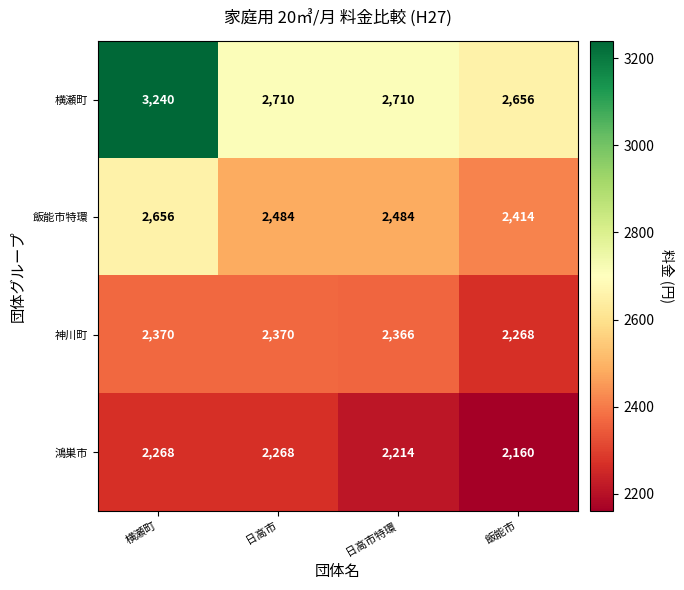

The value of 神川町 at 飯能市 is 1527. True or false?

False